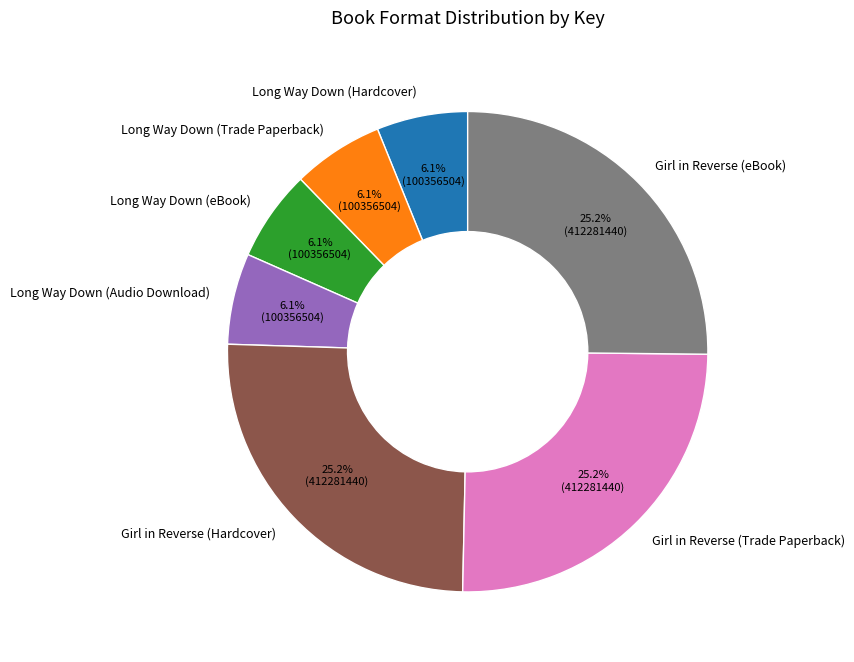

Combined, do Long Way Down (Audio Download) and Girl in Reverse (Trade Paperback) account for over 50%?

No